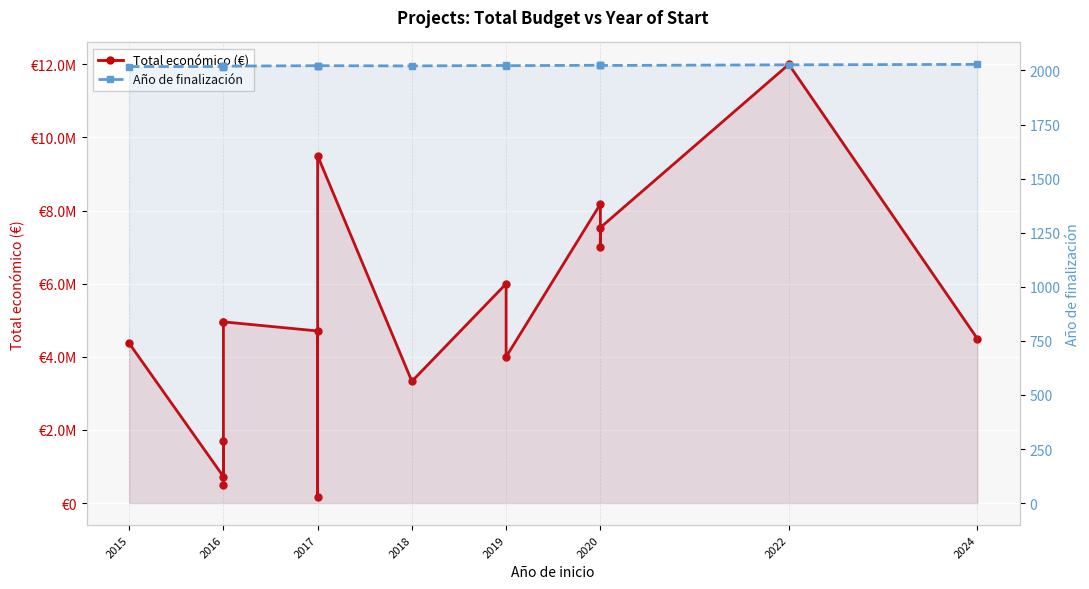

How many data points in Año de finalización are above 2022?

6